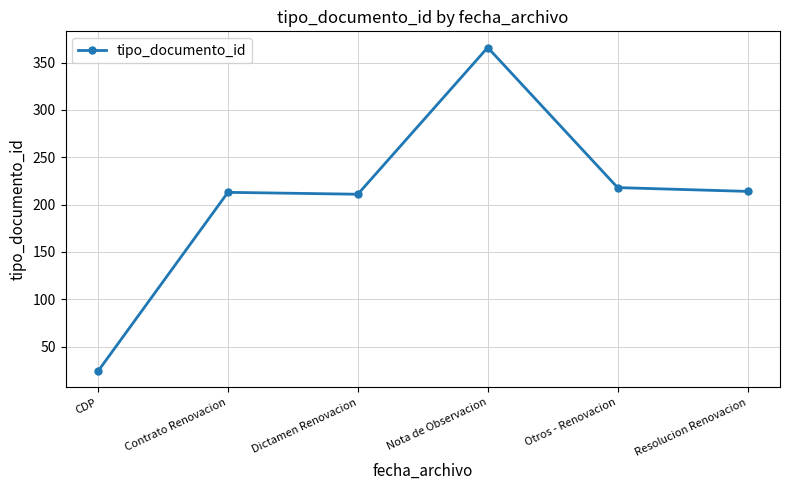

What is the change in value from Nota de Observacion to Resolucion Renovacion?

-152